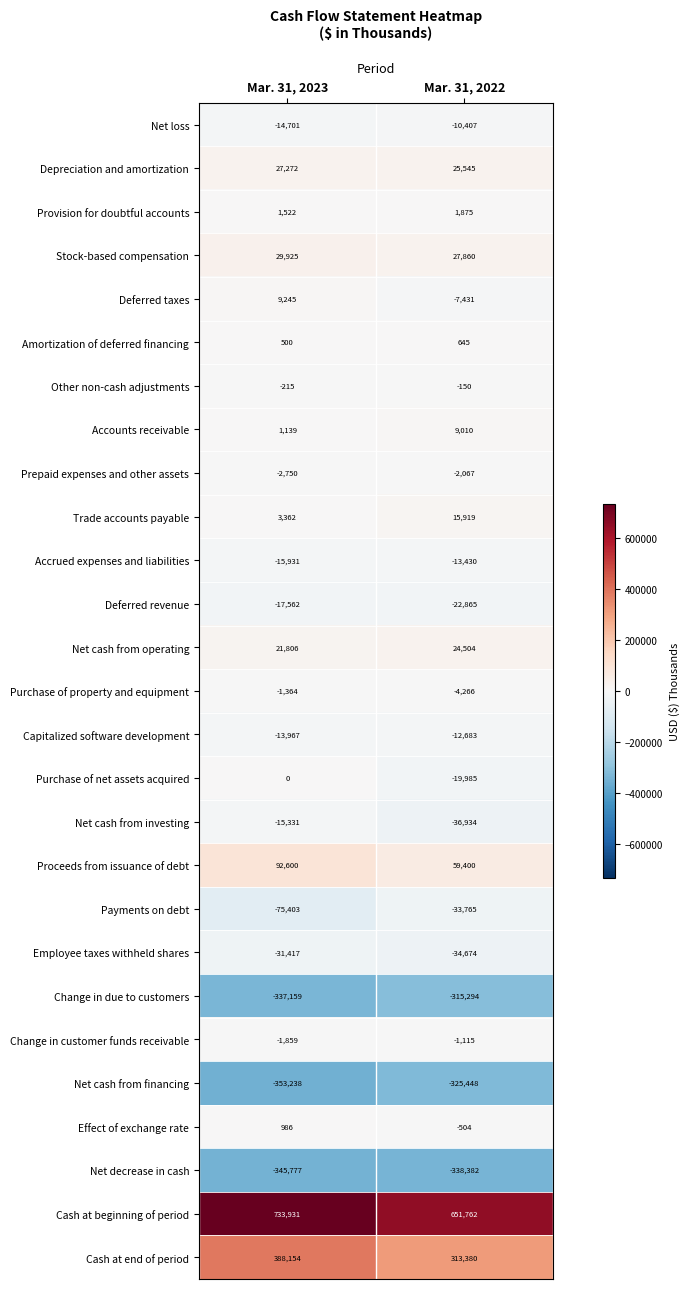

At which category does the chart reach its minimum across all series?

Mar. 31, 2023